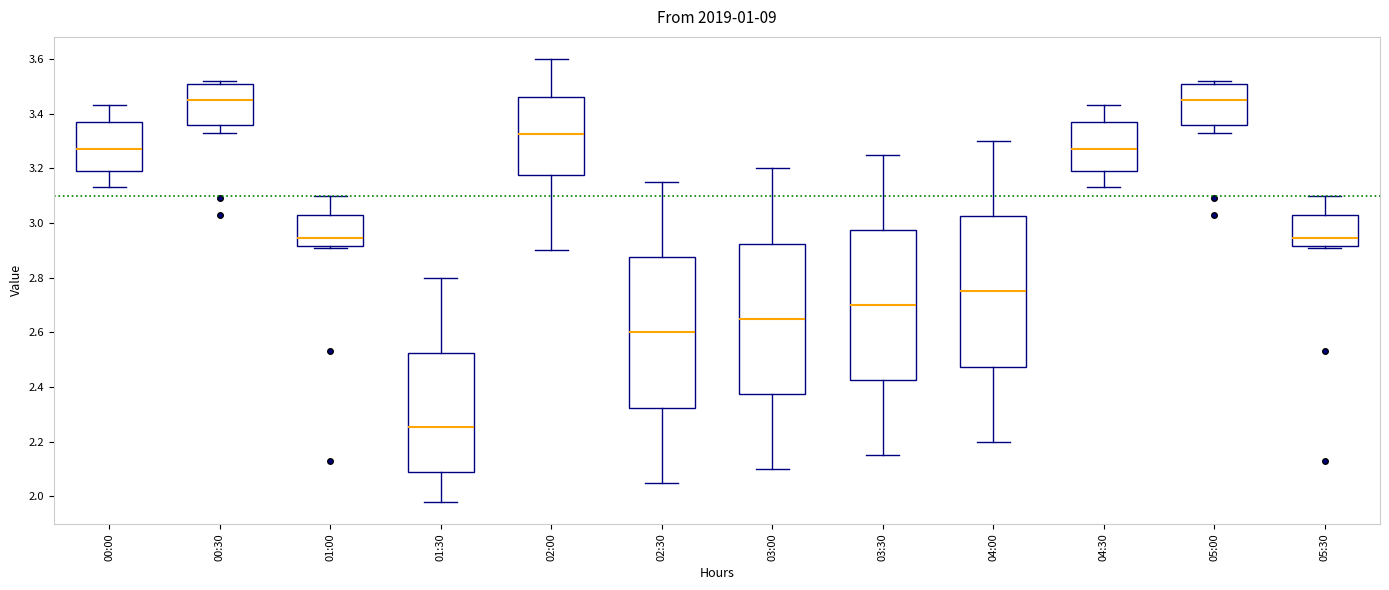

Reading left to right, transcribe this box plot: for each box, give where its median line is, the range the box spans, and where its two whiskers end, as read against the y-axis. The values are not printed on the chart, so give them approximately, as read against the axis.

00:00: median 3.28, box 3.20 to 3.38, whiskers 3.14 to 3.44
00:30: median 3.46, box 3.36 to 3.52, whiskers 3.34 to 3.52 (just above the box's upper edge)
01:00: median 2.94, box 2.92 to 3.04, whiskers 2.92 (just below the box's lower edge) to 3.10
01:30: median 2.26, box 2.08 to 2.52, whiskers 1.98 to 2.80
02:00: median 3.32, box 3.18 to 3.46, whiskers 2.90 to 3.60
02:30: median 2.60, box 2.32 to 2.88, whiskers 2.06 to 3.16
03:00: median 2.66, box 2.38 to 2.92, whiskers 2.10 to 3.20
03:30: median 2.70, box 2.42 to 2.98, whiskers 2.16 to 3.26
04:00: median 2.76, box 2.48 to 3.02, whiskers 2.20 to 3.30
04:30: median 3.28, box 3.20 to 3.38, whiskers 3.14 to 3.44
05:00: median 3.46, box 3.36 to 3.52, whiskers 3.34 to 3.52 (just above the box's upper edge)
05:30: median 2.94, box 2.92 to 3.04, whiskers 2.92 (just below the box's lower edge) to 3.10